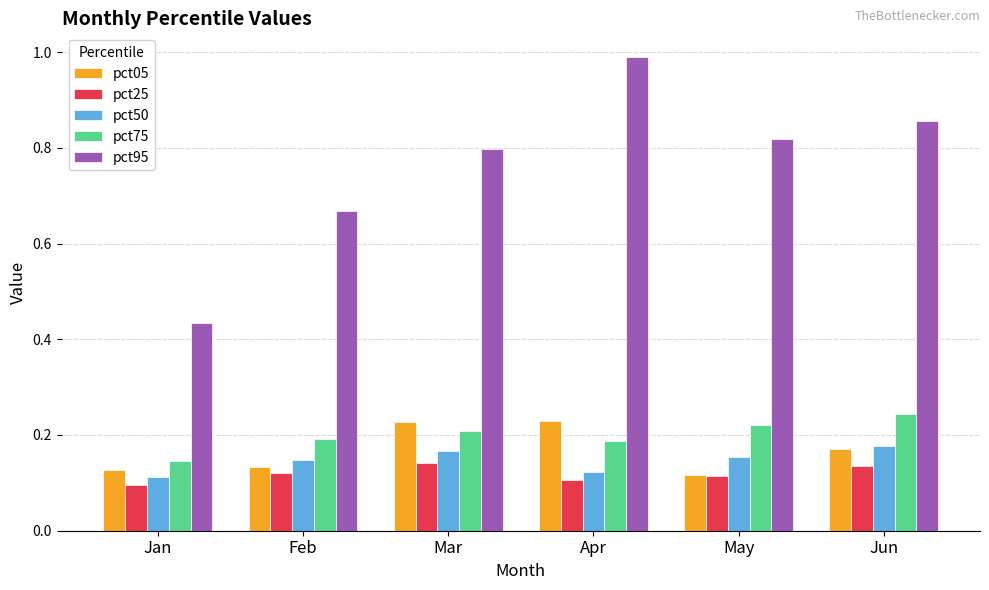

How many bars are there in each group?

5